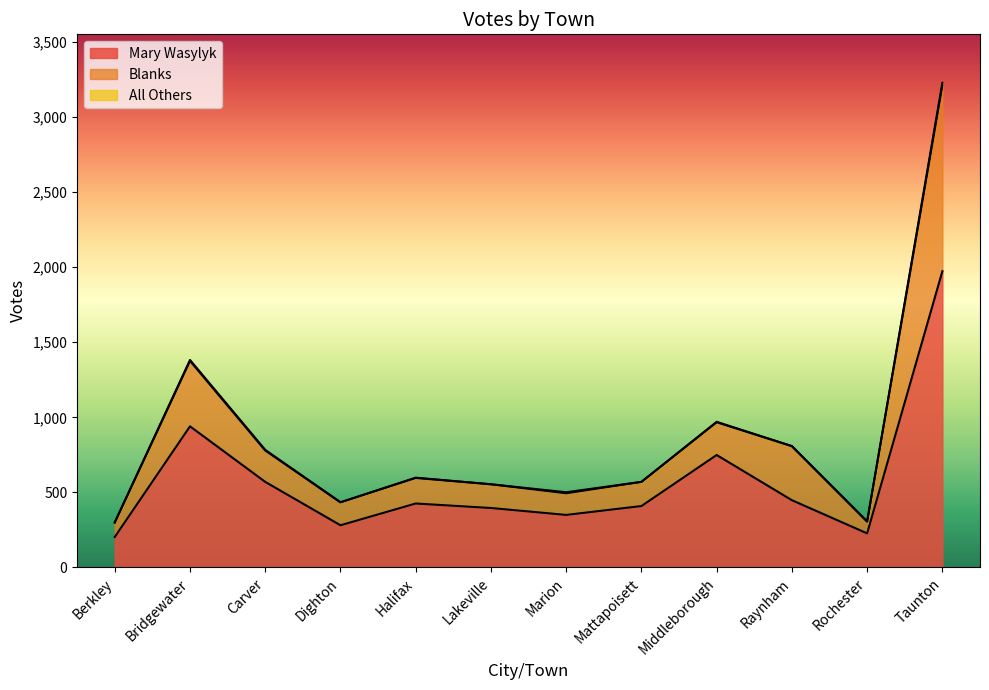

Reading right to left, extract all data points from this chart.

Mary Wasylyk: Taunton=1973	Rochester=227	Raynham=448	Middleborough=749	Mattapoisett=409	Marion=350	Lakeville=396	Halifax=426	Dighton=281	Carver=570	Bridgewater=940	Berkley=203
Blanks: Taunton=3211	Rochester=306	Raynham=808	Middleborough=967	Mattapoisett=570	Marion=494	Lakeville=554	Halifax=596	Dighton=434	Carver=779	Bridgewater=1376	Berkley=298